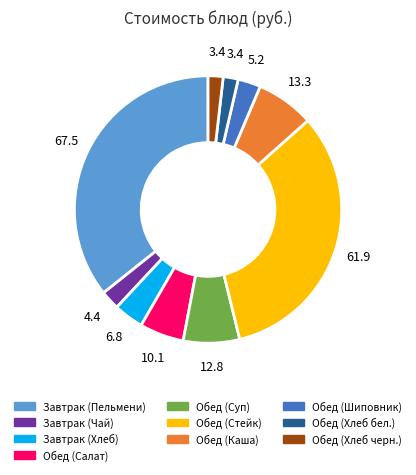

Does any single category account for the majority?

No